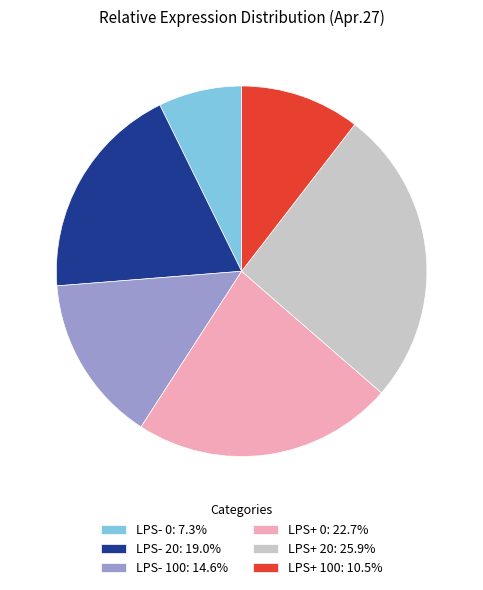

Rank the categories by value from lowest to highest.

LPS- 0, LPS+ 100, LPS- 100, LPS- 20, LPS+ 0, LPS+ 20